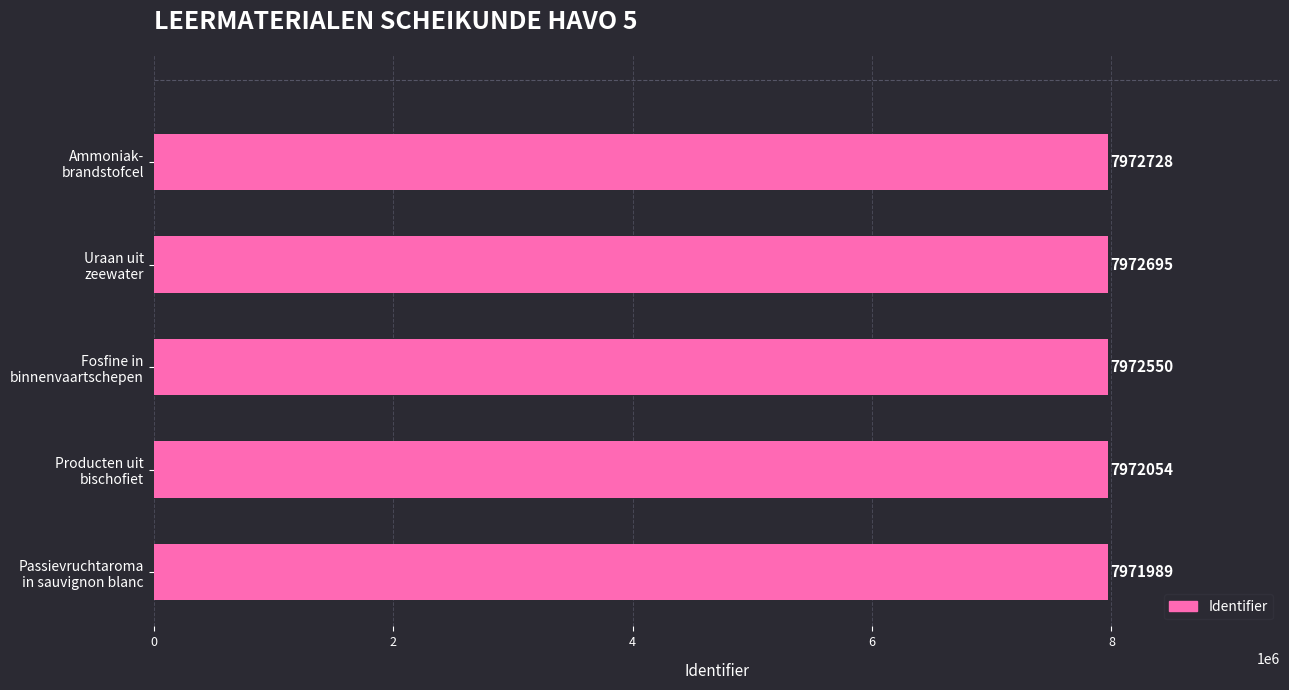

What is the maximum value shown in the chart?

7972728